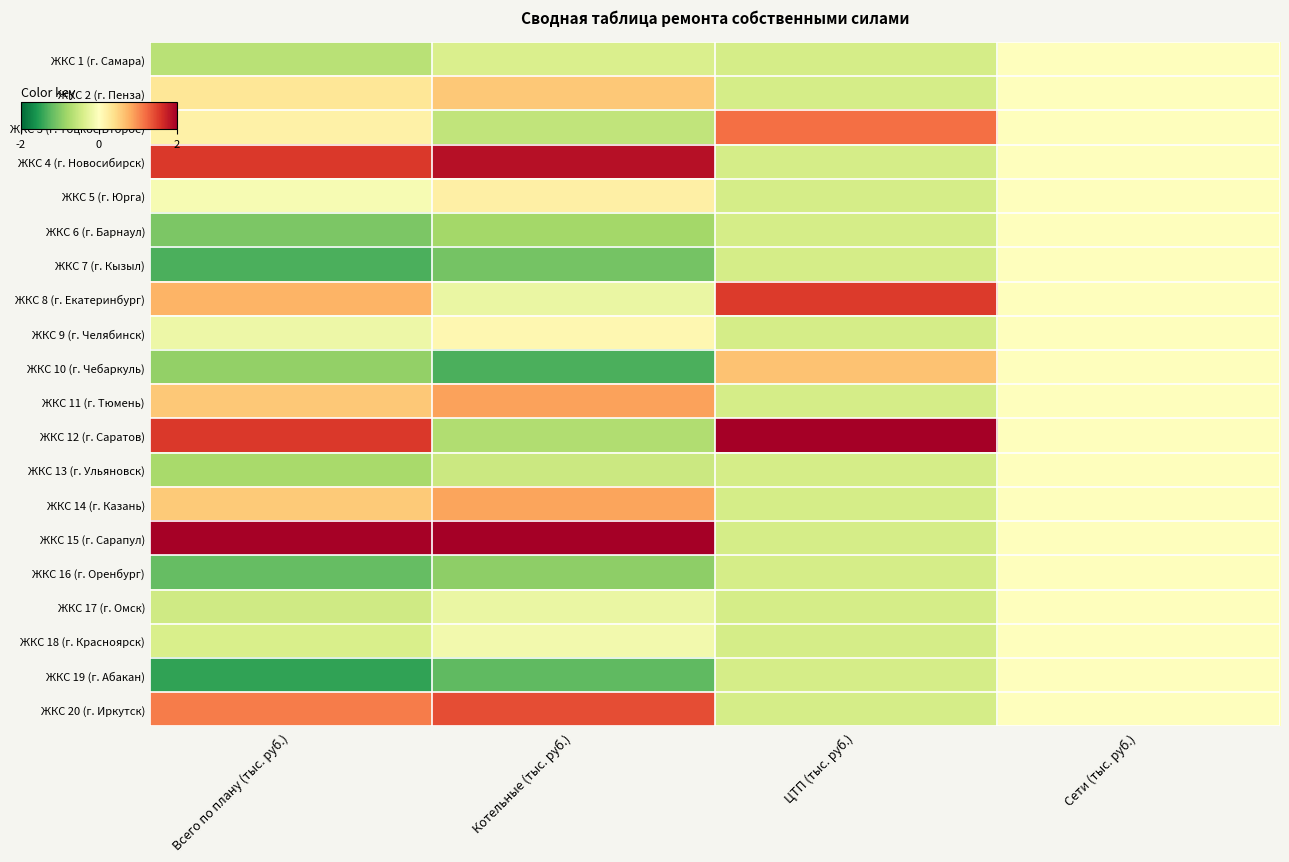

Reading left to right, what are all the values shown in this chart?

ЖКС 1 (г. Самара): Всего по плану (тыс. руб.)=-0.7	Котельные (тыс. руб.)=-0.4	ЦТП (тыс. руб.)=-0.4	Сети (тыс. руб.)=0.0
ЖКС 2 (г. Пенза): Всего по плану (тыс. руб.)=0.3	Котельные (тыс. руб.)=0.6	ЦТП (тыс. руб.)=-0.4	Сети (тыс. руб.)=0.0
ЖКС 3 (г. Тоцкое Второе): Всего по плану (тыс. руб.)=0.2	Котельные (тыс. руб.)=-0.6	ЦТП (тыс. руб.)=1.2	Сети (тыс. руб.)=0.0
ЖКС 4 (г. Новосибирск): Всего по плану (тыс. руб.)=1.5	Котельные (тыс. руб.)=1.8	ЦТП (тыс. руб.)=-0.4	Сети (тыс. руб.)=0.0
ЖКС 5 (г. Юрга): Всего по плану (тыс. руб.)=-0.1	Котельные (тыс. руб.)=0.2	ЦТП (тыс. руб.)=-0.4	Сети (тыс. руб.)=0.0
ЖКС 6 (г. Барнаул): Всего по плану (тыс. руб.)=-1.1	Котельные (тыс. руб.)=-0.8	ЦТП (тыс. руб.)=-0.4	Сети (тыс. руб.)=0.0
ЖКС 7 (г. Кызыл): Всего по плану (тыс. руб.)=-1.3	Котельные (тыс. руб.)=-1.1	ЦТП (тыс. руб.)=-0.4	Сети (тыс. руб.)=0.0
ЖКС 8 (г. Екатеринбург): Всего по плану (тыс. руб.)=0.7	Котельные (тыс. руб.)=-0.2	ЦТП (тыс. руб.)=1.5	Сети (тыс. руб.)=0.0
ЖКС 9 (г. Челябинск): Всего по плану (тыс. руб.)=-0.2	Котельные (тыс. руб.)=0.1	ЦТП (тыс. руб.)=-0.4	Сети (тыс. руб.)=0.0
ЖКС 10 (г. Чебаркуль): Всего по плану (тыс. руб.)=-0.9	Котельные (тыс. руб.)=-1.3	ЦТП (тыс. руб.)=0.6	Сети (тыс. руб.)=0.0
ЖКС 11 (г. Тюмень): Всего по плану (тыс. руб.)=0.6	Котельные (тыс. руб.)=0.9	ЦТП (тыс. руб.)=-0.4	Сети (тыс. руб.)=0.0
ЖКС 12 (г. Саратов): Всего по плану (тыс. руб.)=1.5	Котельные (тыс. руб.)=-0.7	ЦТП (тыс. руб.)=3.6	Сети (тыс. руб.)=0.0
ЖКС 13 (г. Ульяновск): Всего по плану (тыс. руб.)=-0.8	Котельные (тыс. руб.)=-0.5	ЦТП (тыс. руб.)=-0.4	Сети (тыс. руб.)=0.0
ЖКС 14 (г. Казань): Всего по плану (тыс. руб.)=0.6	Котельные (тыс. руб.)=0.9	ЦТП (тыс. руб.)=-0.4	Сети (тыс. руб.)=0.0
ЖКС 15 (г. Сарапул): Всего по плану (тыс. руб.)=2.0	Котельные (тыс. руб.)=2.3	ЦТП (тыс. руб.)=-0.4	Сети (тыс. руб.)=0.0
ЖКС 16 (г. Оренбург): Всего по плану (тыс. руб.)=-1.2	Котельные (тыс. руб.)=-0.9	ЦТП (тыс. руб.)=-0.4	Сети (тыс. руб.)=0.0
ЖКС 17 (г. Омск): Всего по плану (тыс. руб.)=-0.5	Котельные (тыс. руб.)=-0.2	ЦТП (тыс. руб.)=-0.4	Сети (тыс. руб.)=0.0
ЖКС 18 (г. Красноярск): Всего по плану (тыс. руб.)=-0.4	Котельные (тыс. руб.)=-0.1	ЦТП (тыс. руб.)=-0.4	Сети (тыс. руб.)=0.0
ЖКС 19 (г. Абакан): Всего по плану (тыс. руб.)=-1.5	Котельные (тыс. руб.)=-1.2	ЦТП (тыс. руб.)=-0.4	Сети (тыс. руб.)=0.0
ЖКС 20 (г. Иркутск): Всего по плану (тыс. руб.)=1.1	Котельные (тыс. руб.)=1.4	ЦТП (тыс. руб.)=-0.4	Сети (тыс. руб.)=0.0